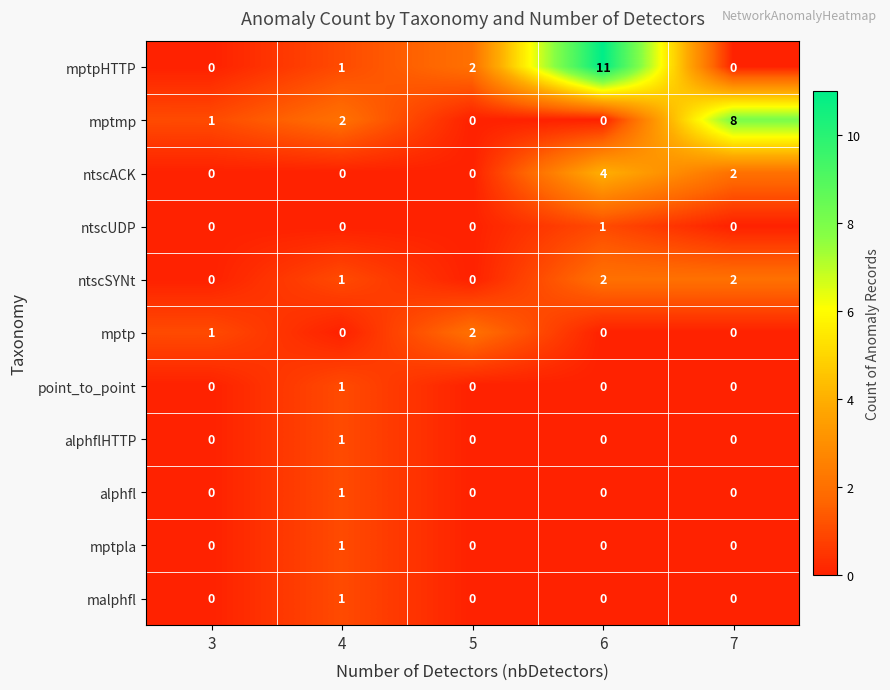

Is it true that alphflHTTP equals 1 at 4?

True